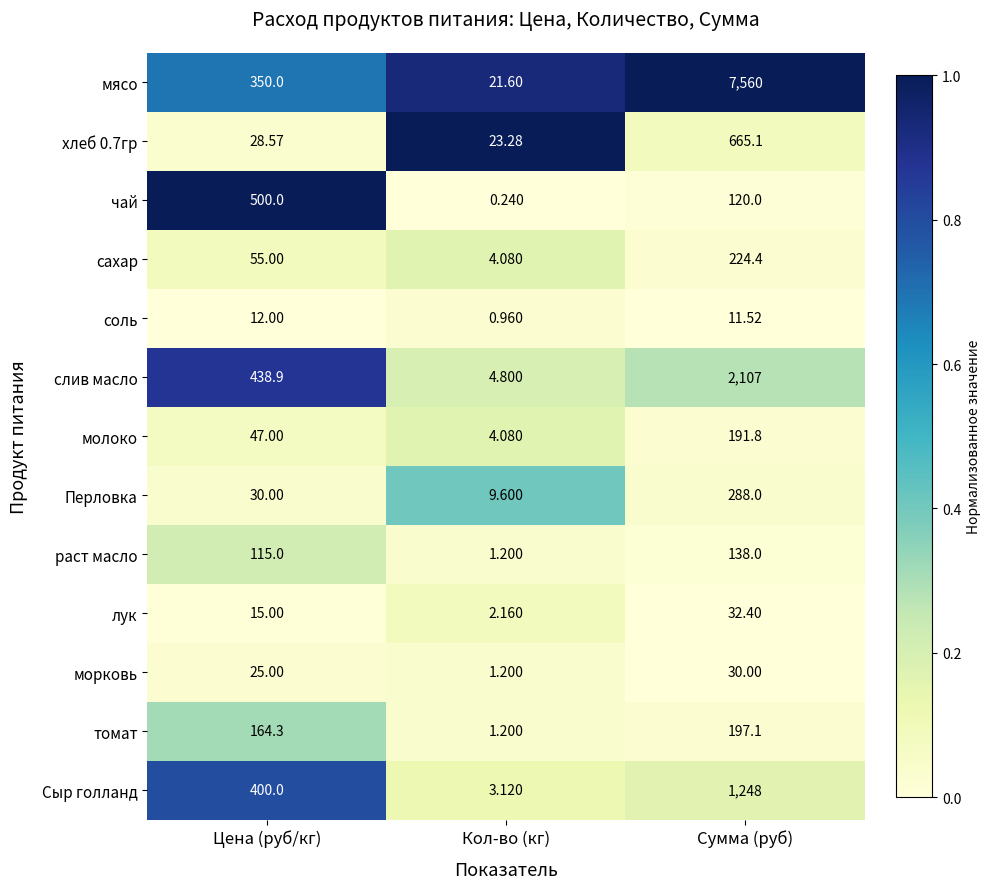

At which label is сахар closest to 114?

Цена (руб/кг)